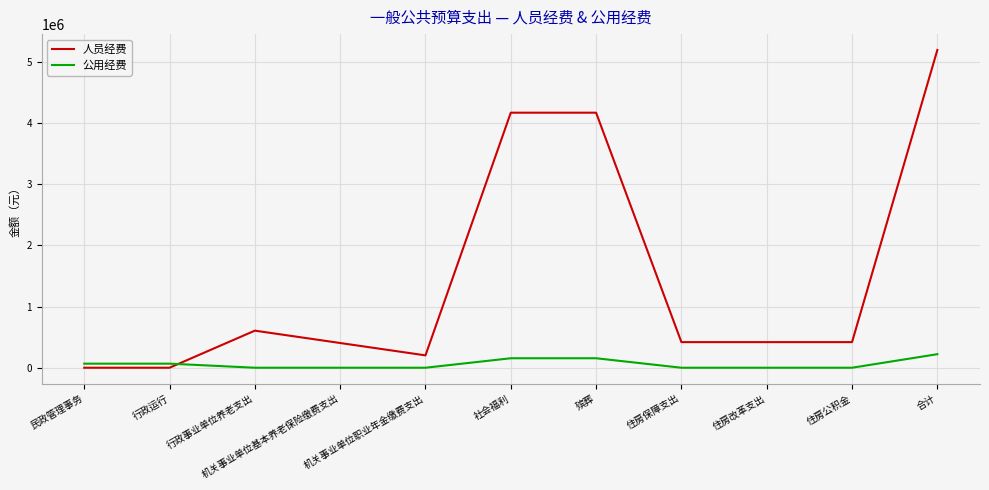

Which series has the widest spread of values?

人员经费